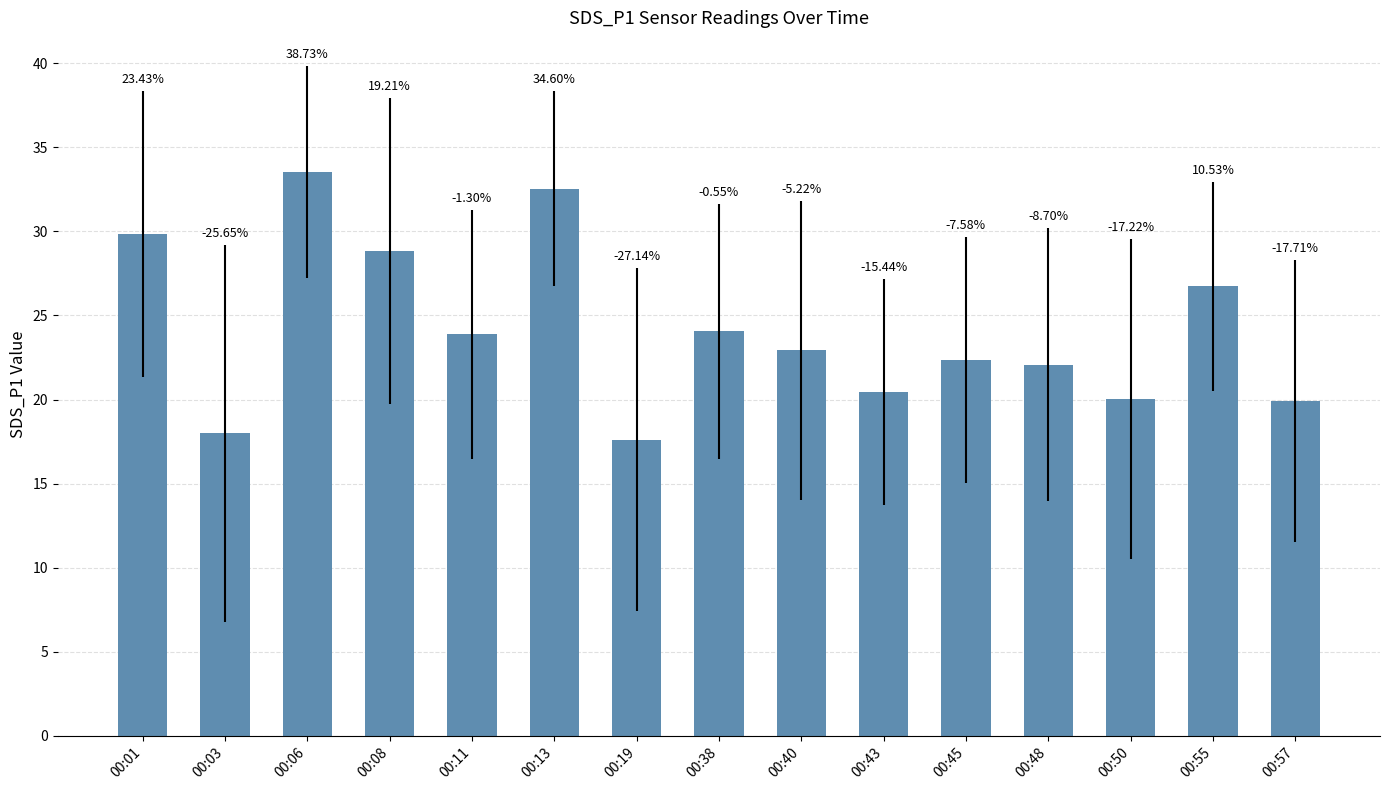

Does the chart contain any negative values?

No